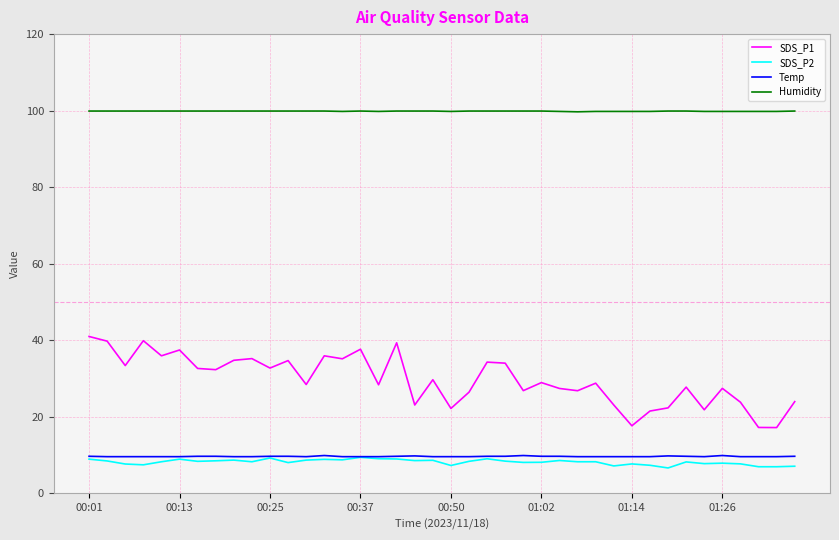

Which series has the widest spread of values?

SDS_P1